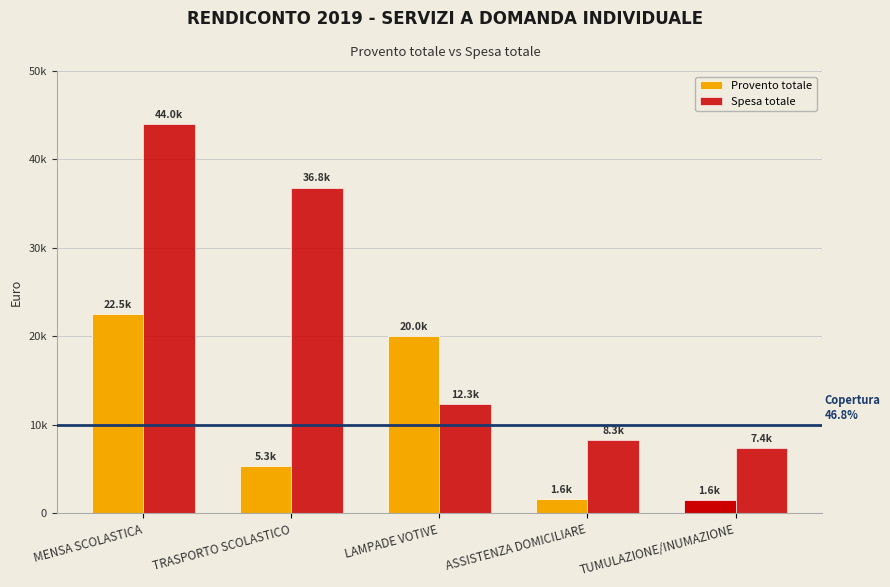

Does the chart contain any negative values?

No